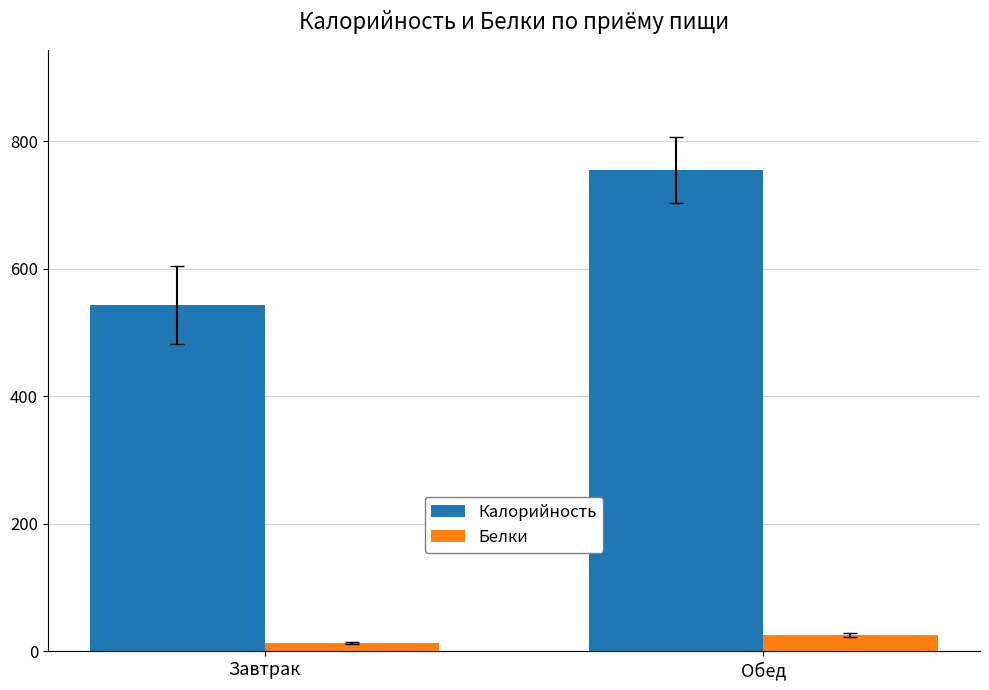

Which label corresponds to the smallest value in the chart?

Завтрак